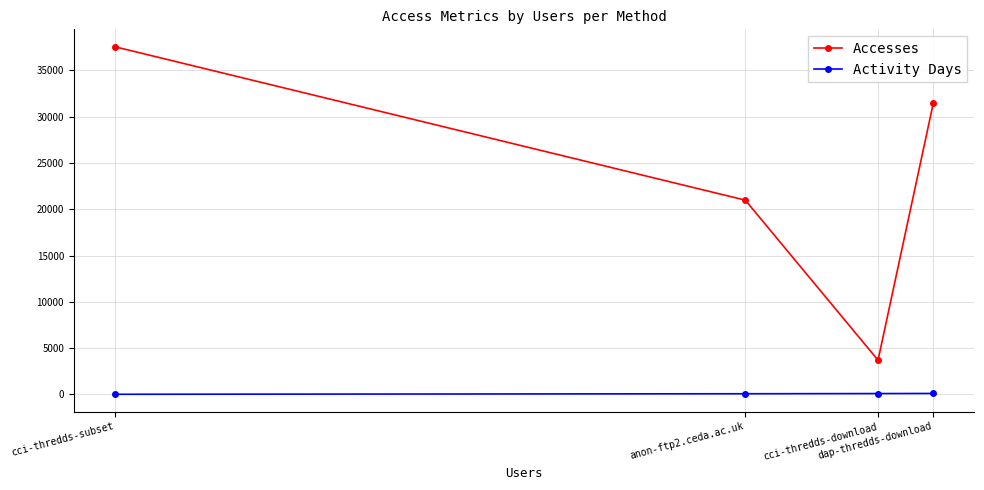

True or false: Activity Days has more than 2 interior local peaks.

False